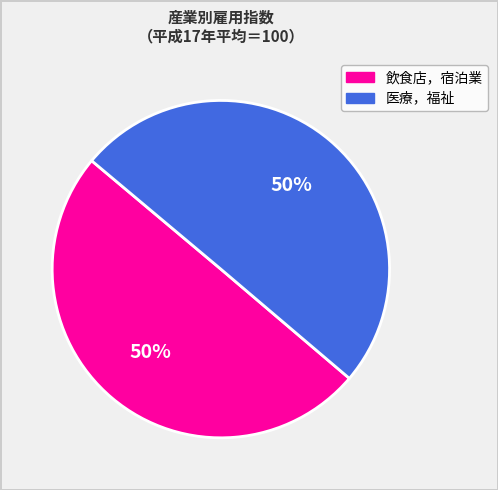

To the nearest percent, what percentage of the pie is 飲食店，宿泊業?

50%